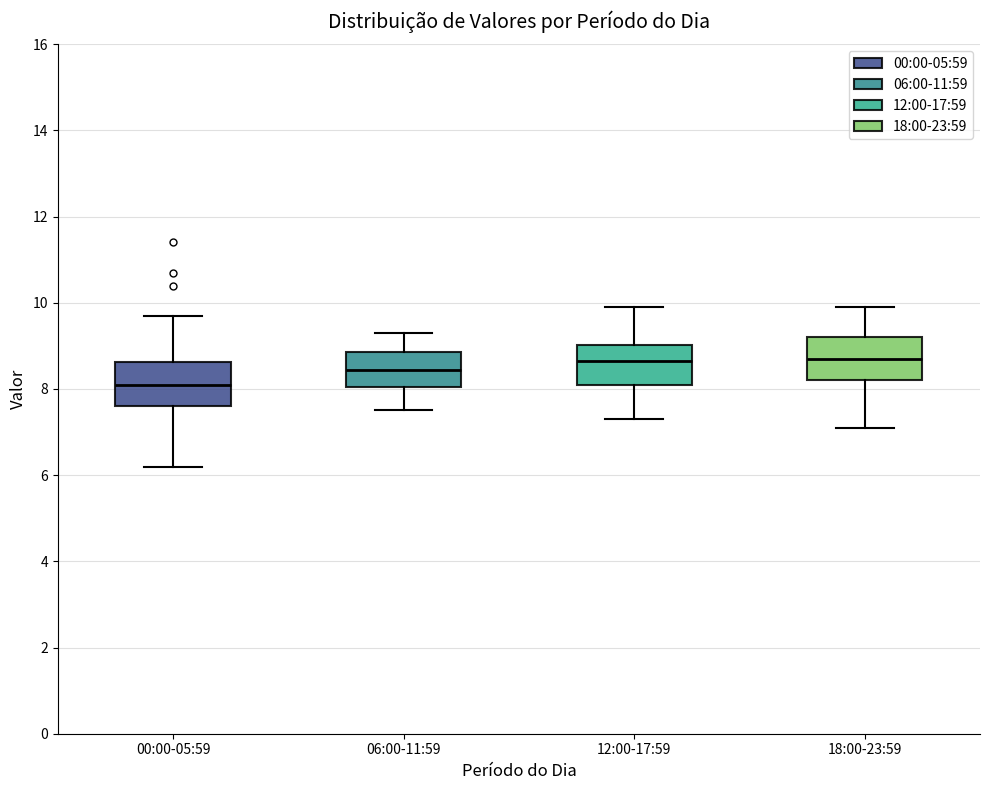

Reading left to right, read every box against the y-axis: the position of its median line, the range the box covers, and the ends of its whiskers. The values are not printed on the chart, so give them approximately, as read against the axis.

00:00-05:59: median 8.2, box 7.6 to 8.6, whiskers 6.2 to 9.8
06:00-11:59: median 8.4, box 8.0 to 8.8, whiskers 7.6 to 9.4
12:00-17:59: median 8.6, box 8.2 to 9.0, whiskers 7.4 to 10.0
18:00-23:59: median 8.8, box 8.2 to 9.2, whiskers 7.2 to 10.0